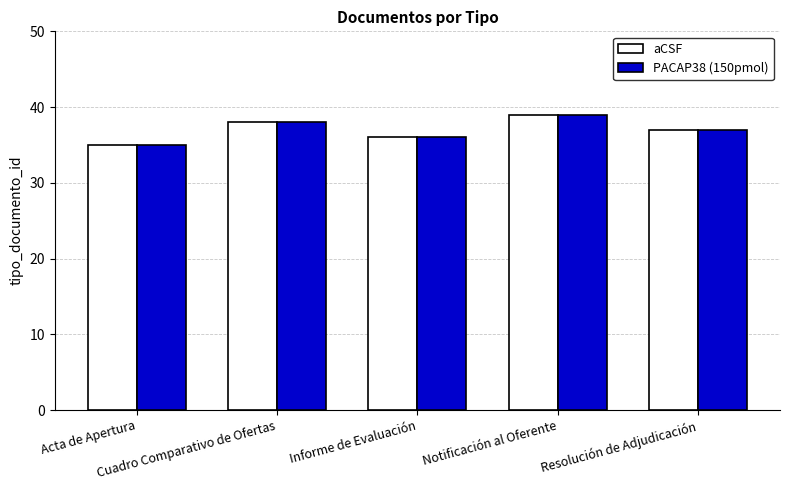

What is the average value of the aCSF series?

37